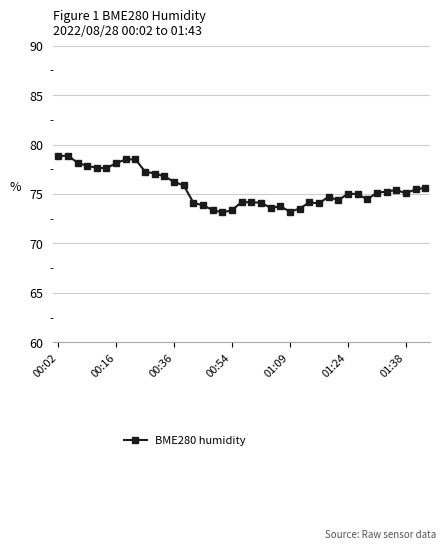

What is the smallest value displayed?

73.1